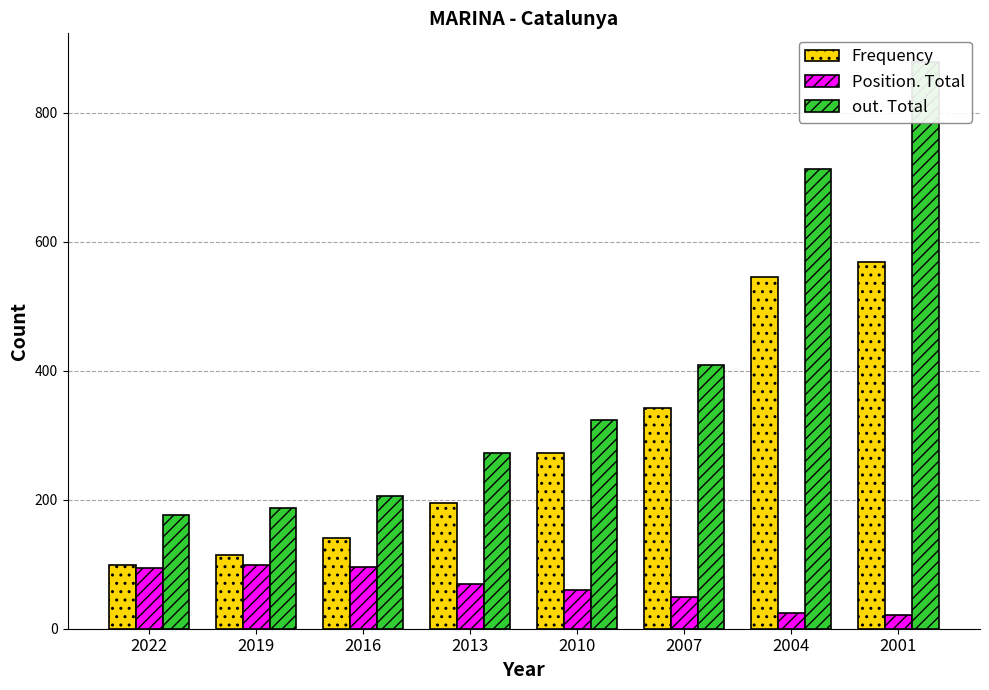

What is the value of the Frequency bar at the 8th from the left?

569